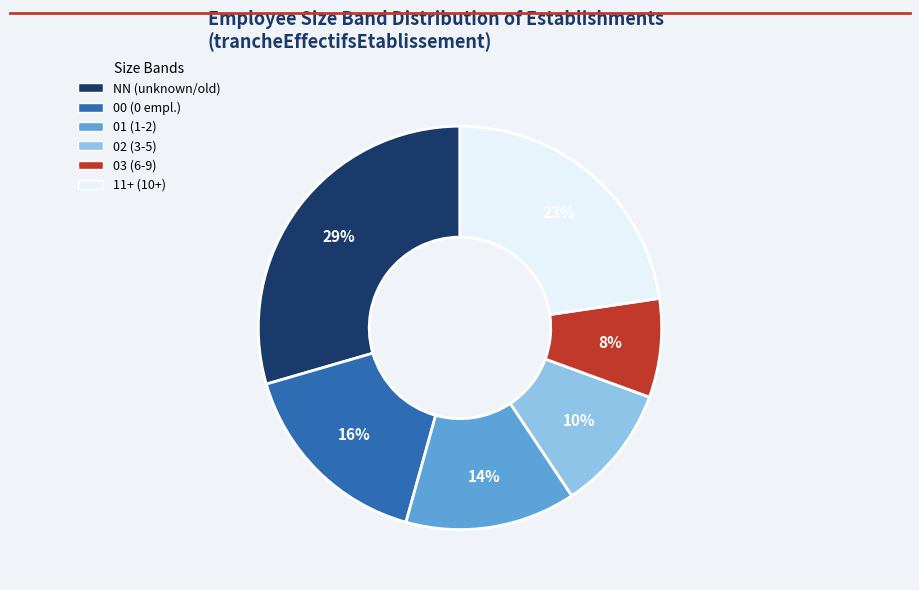

How many segments does this pie chart have?

6